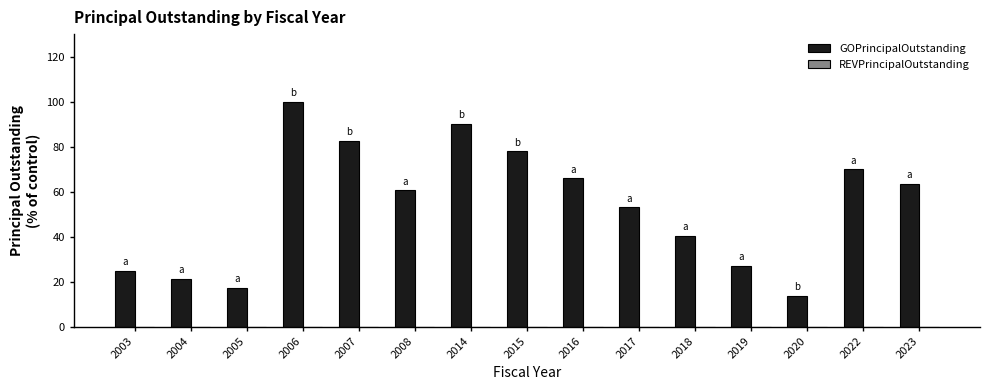

Reading left to right, transcribe all the data shown in this chart.

24.9	21.4	17.3	100.0	82.7	60.7	90.2	78.0	65.9	53.2	40.5	27.2	13.9	69.9	63.6